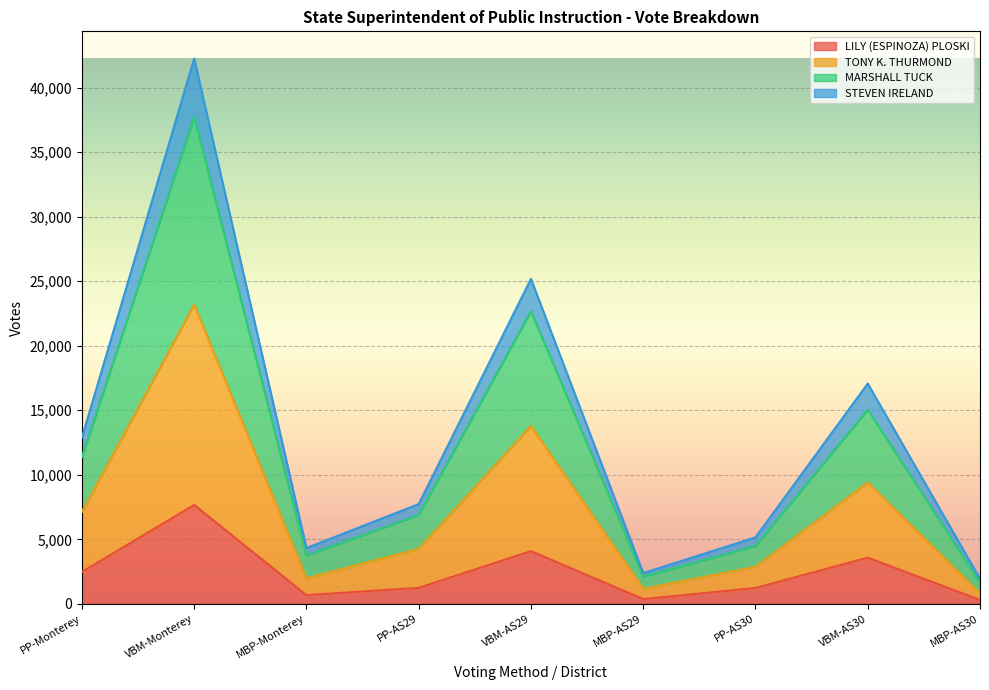

What position from the right is MBP-AS29?

4